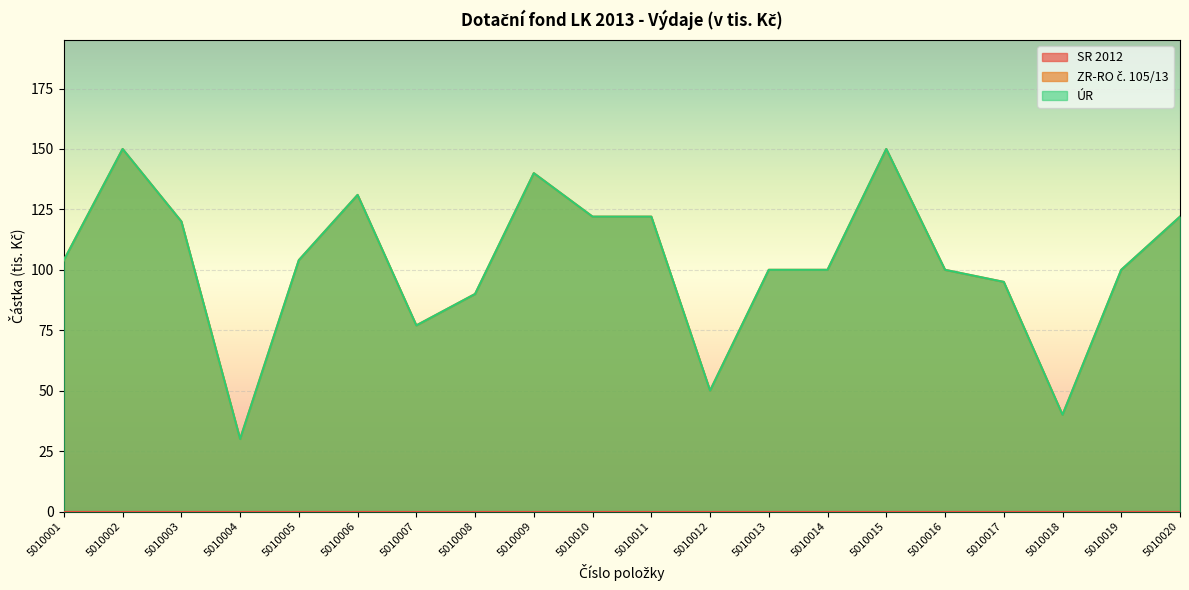

What is the value of the ZR-RO č. 105/13 point at the 14th from the left?

100